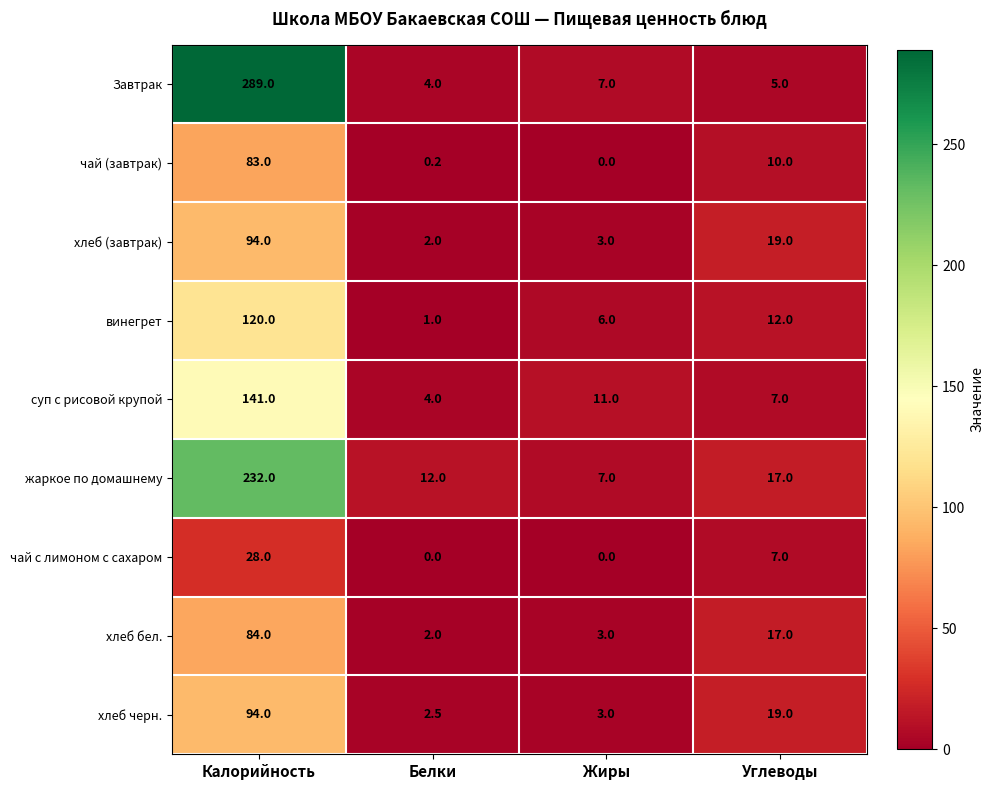

At which category is the sum across all series the highest?

Калорийность